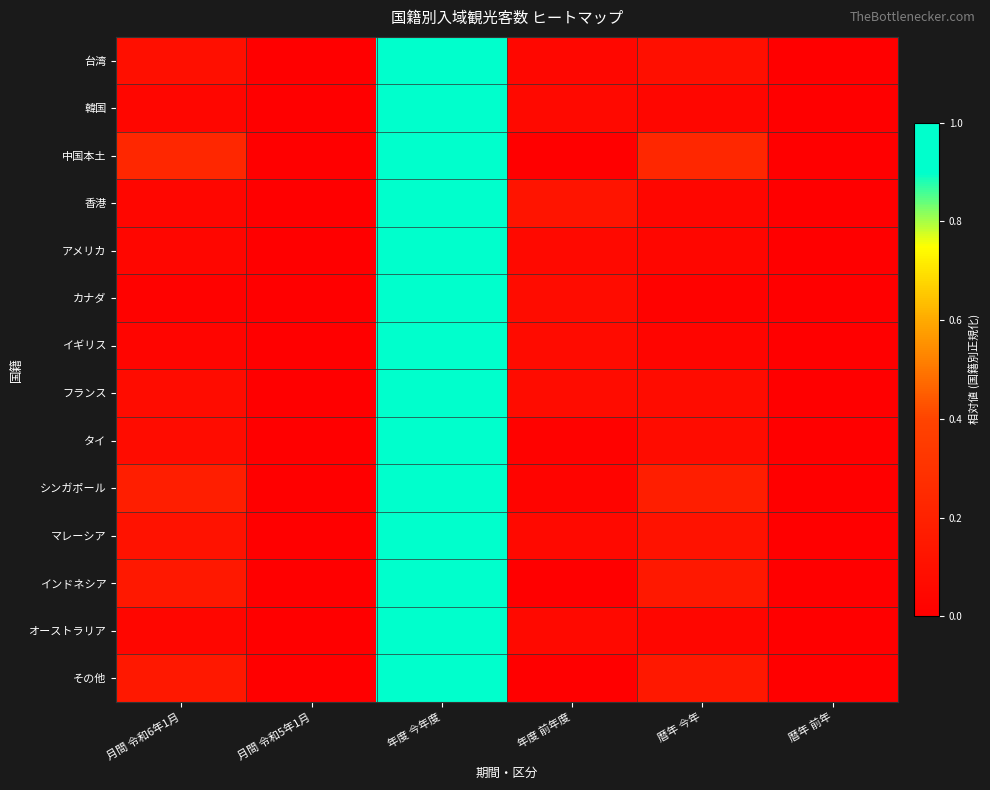

List the series in order of their peak value, lowest first.

台湾, 韓国, 中国本土, 香港, アメリカ, カナダ, イギリス, フランス, タイ, シンガポール, マレーシア, インドネシア, オーストラリア, その他